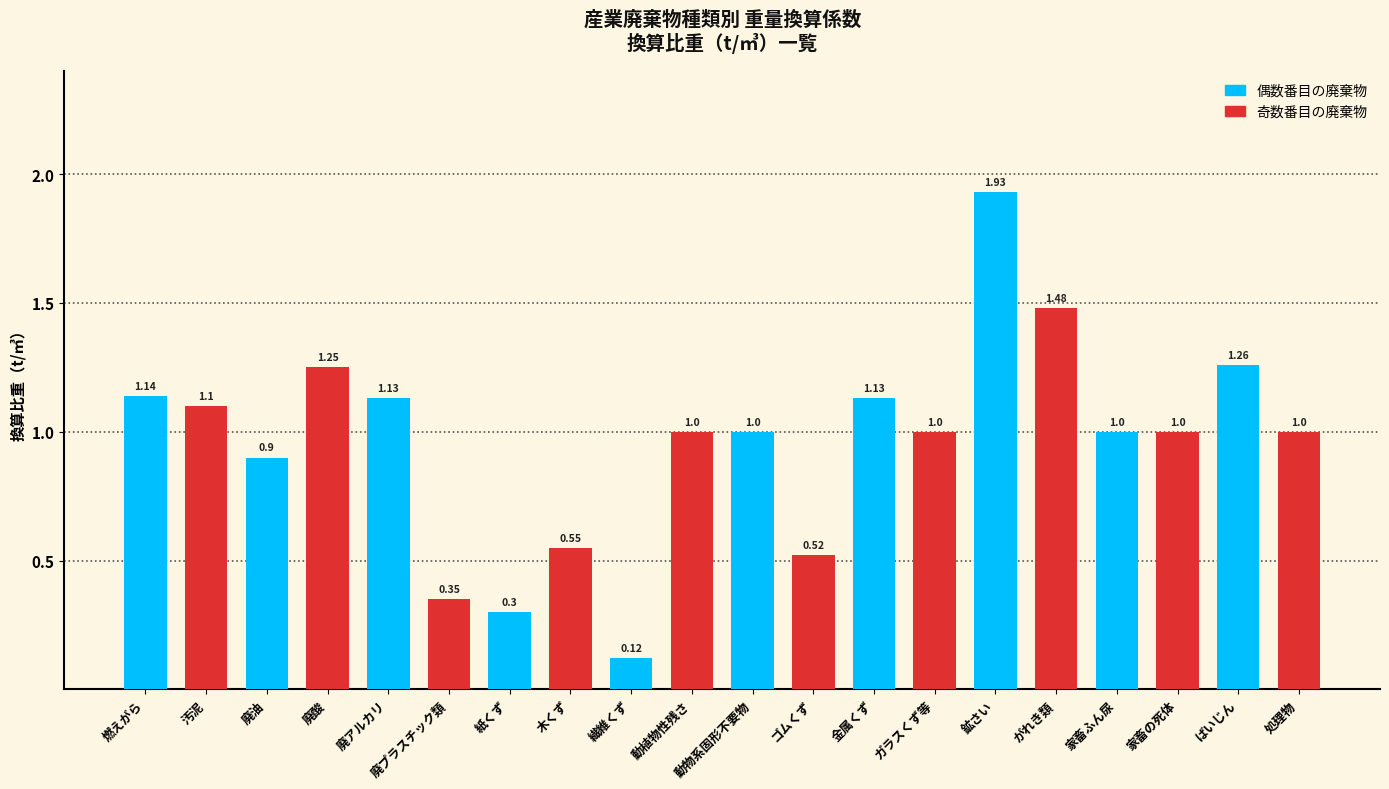

What is the label of the 2nd bar from the right?

ばいじん